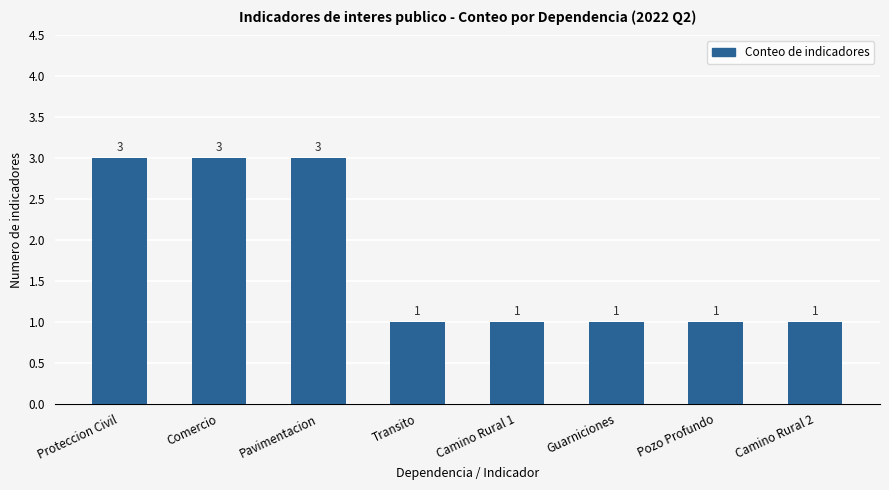

Which has a higher value, Proteccion Civil or Pozo Profundo?

Proteccion Civil